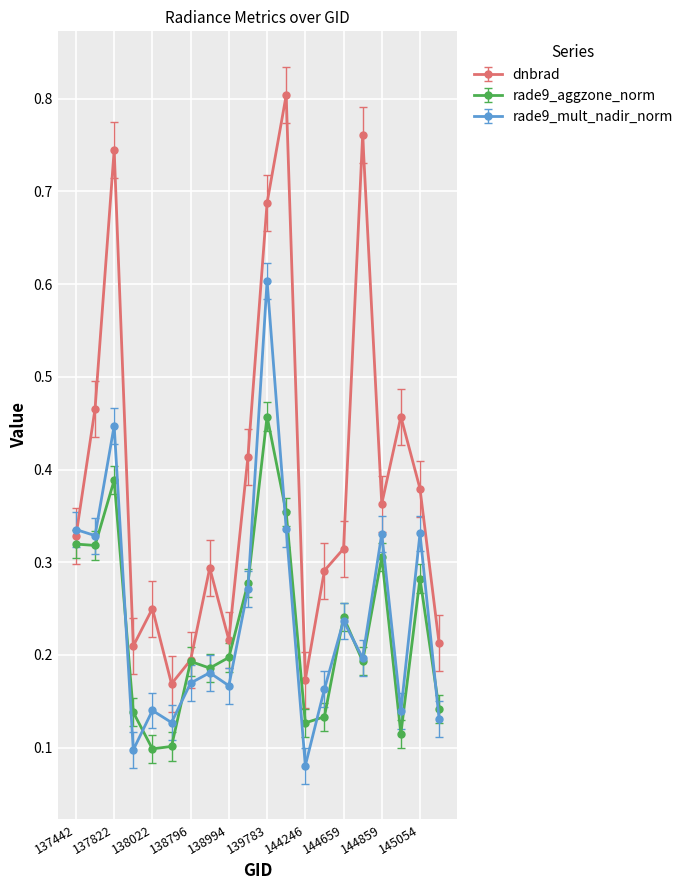

Which series has the widest spread of values?

dnbrad